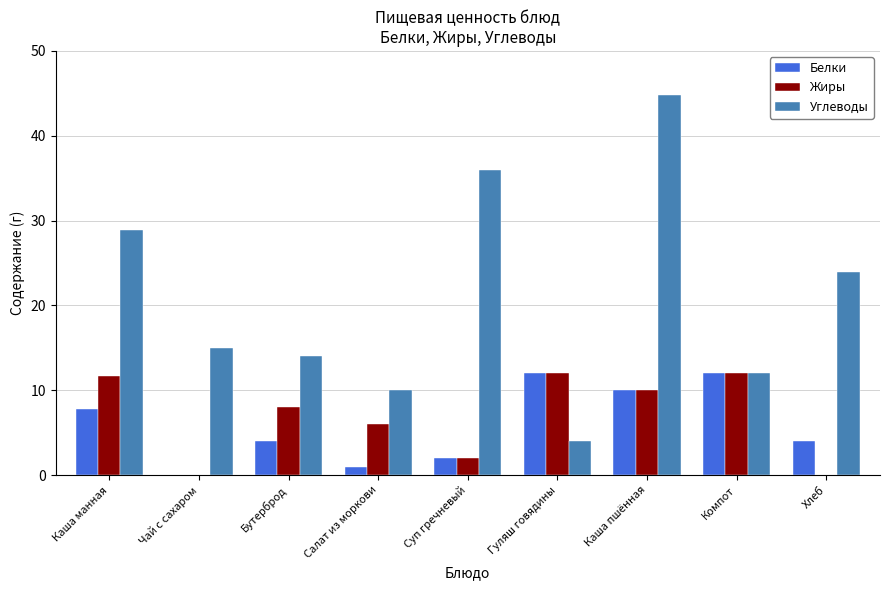

Which series changed the most between Бутерброд and Салат из моркови?

Углеводы